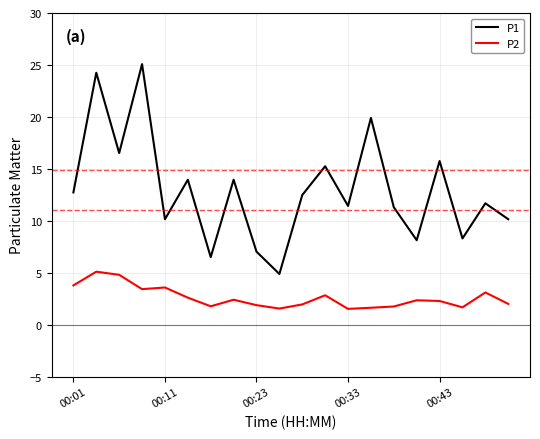

List the series in order of their peak value, lowest first.

P2, P1